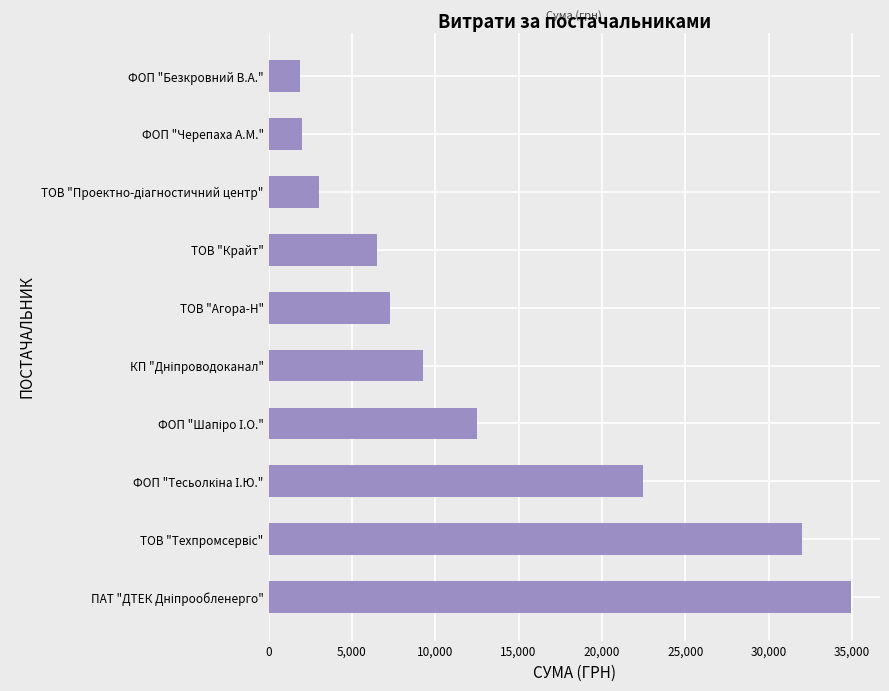

True or false: the data shows 2645.9 at ТОВ "Агора-Н".

False